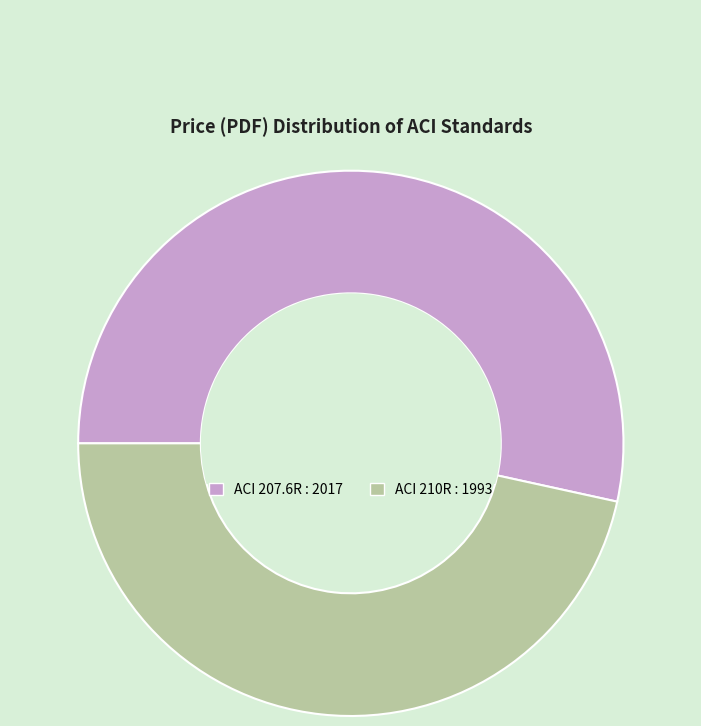

Is there a majority slice in this chart?

Yes